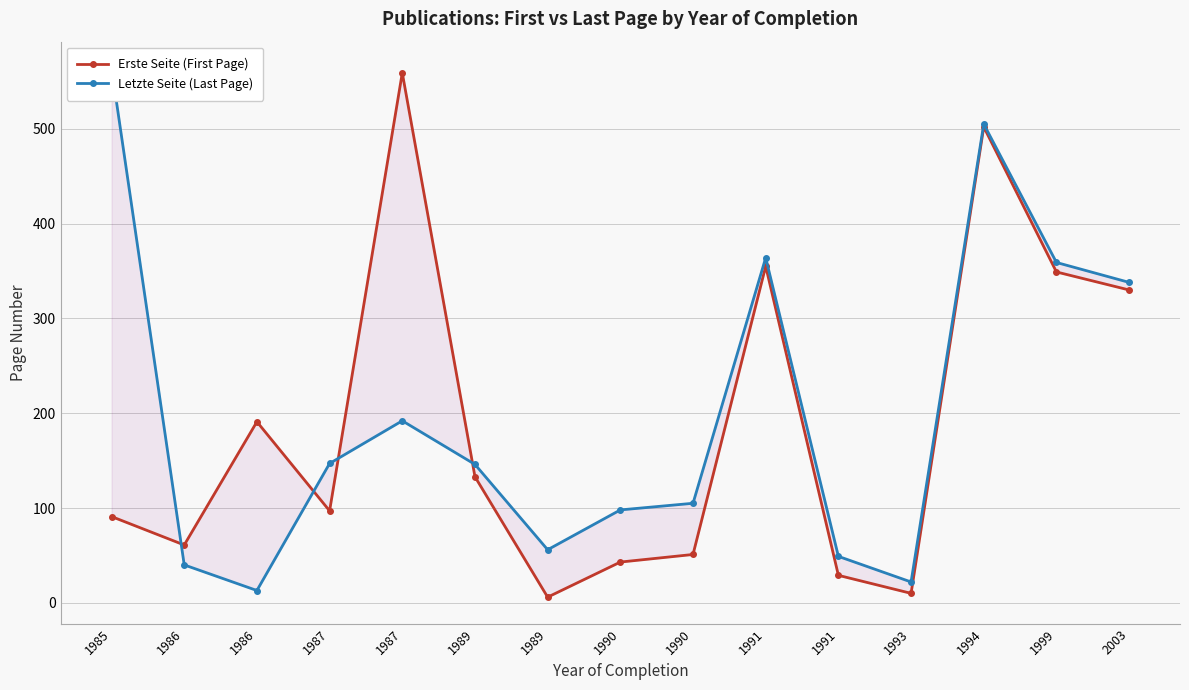

What is the value of the Erste Seite (First Page) point at the 9th from the left?

43